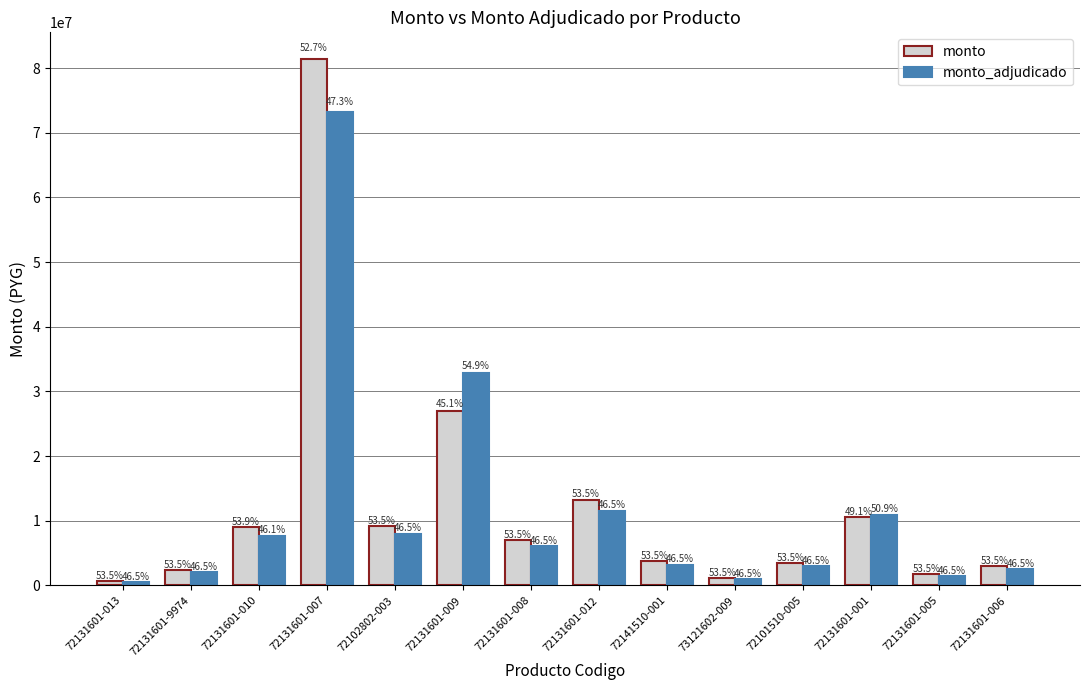

How many groups of bars are there?

14